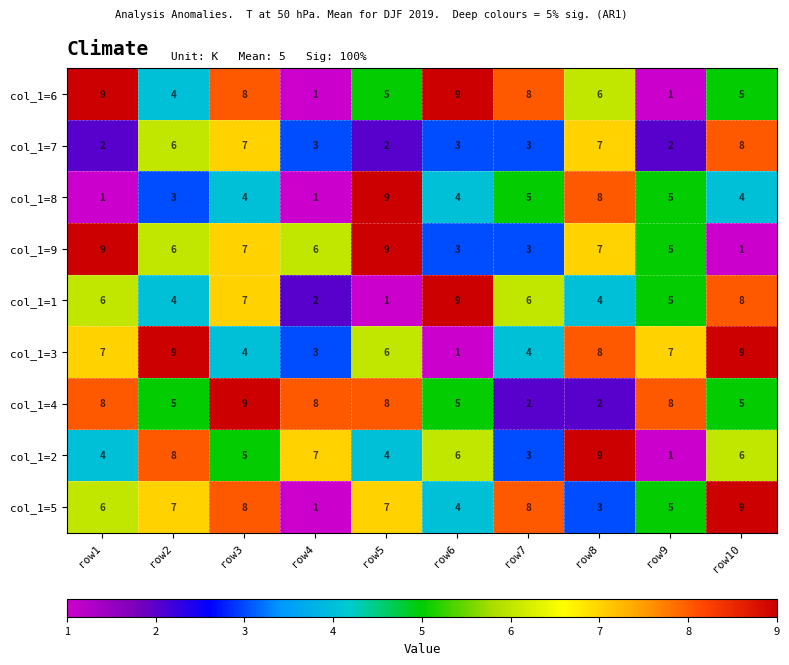

Read the col_1=5 value at row5.

7